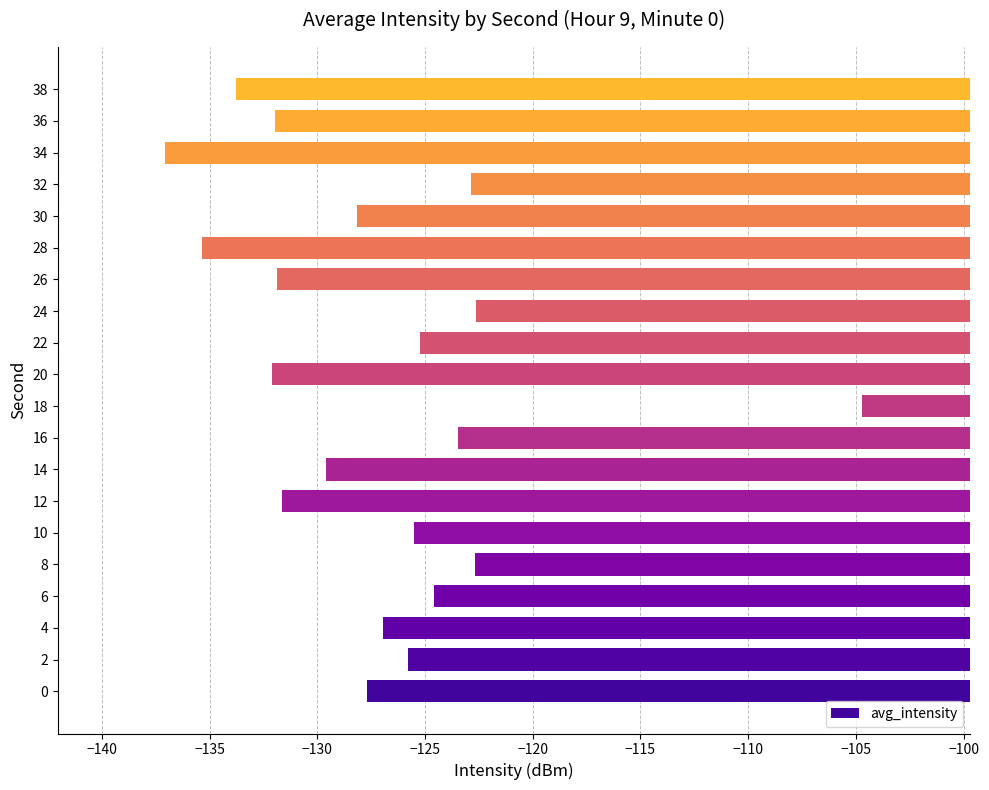

The value at 12 is -35.7. True or false?

False